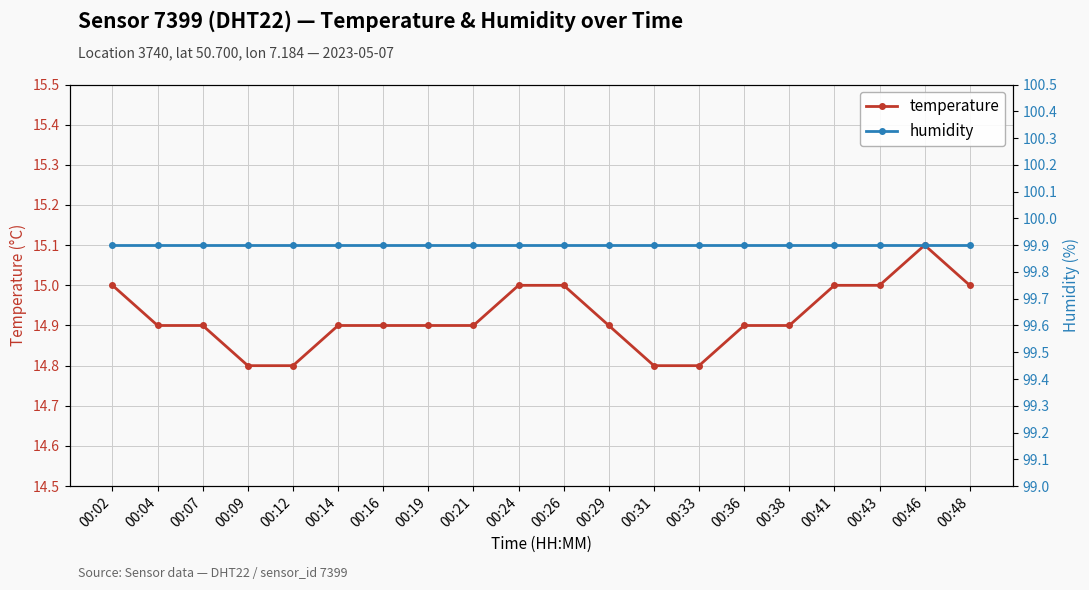

Where is the first local maximum for temperature?

00:46